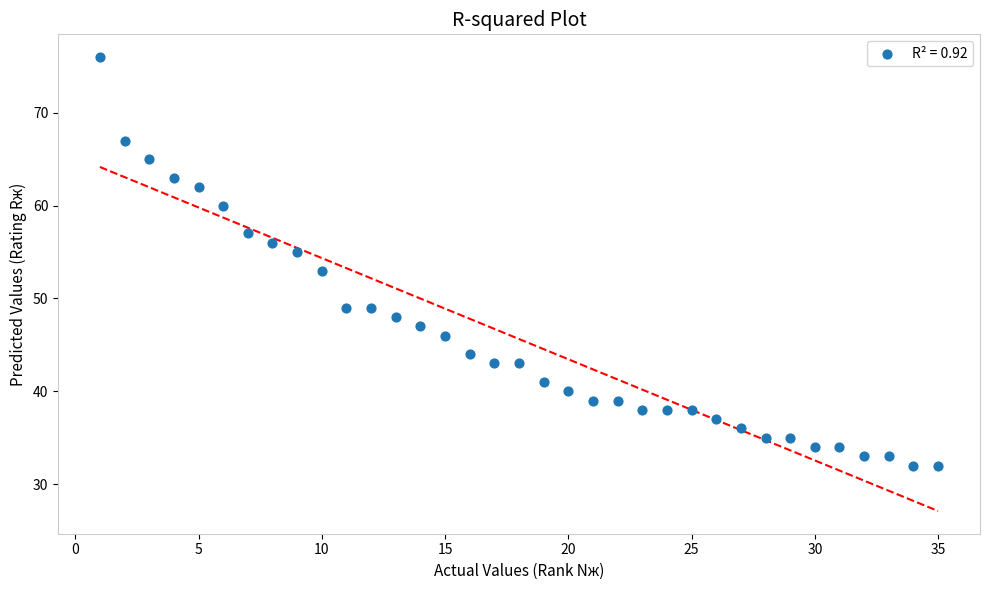

What is the range of Y values (max minus min)?

44